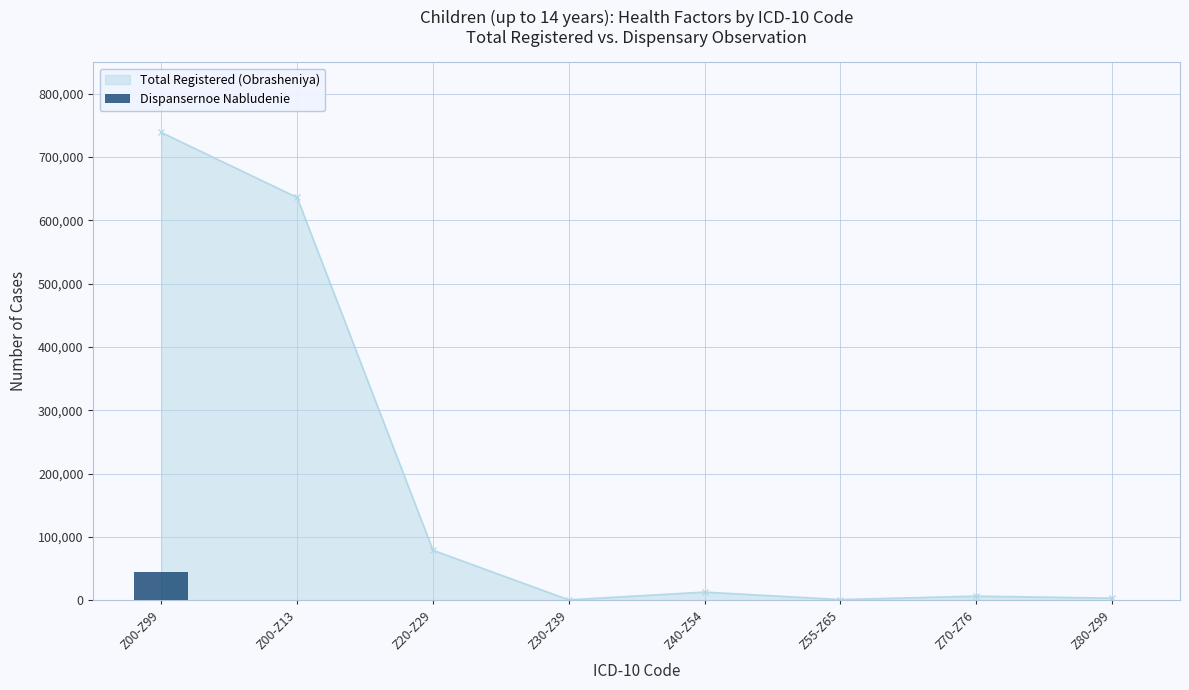

What position from the left is Z00-Z13?

2